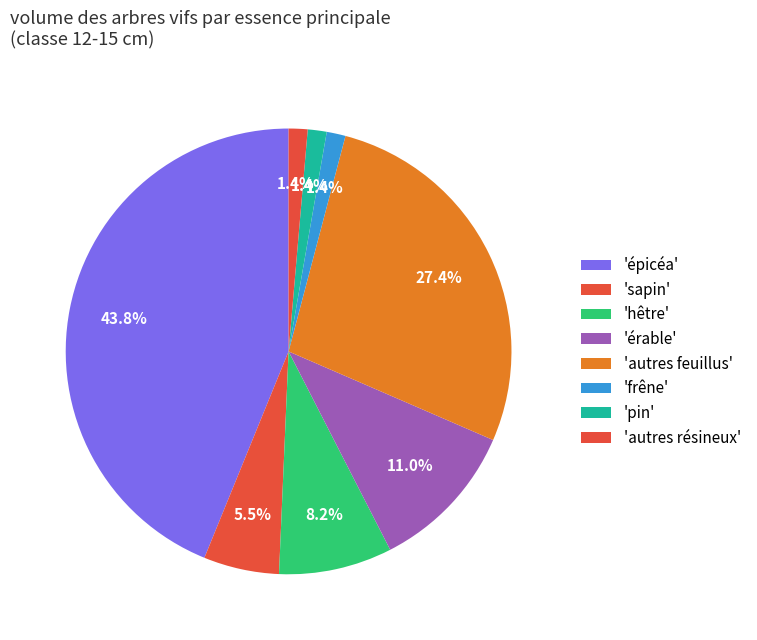

Count the number of slices in the pie.

8